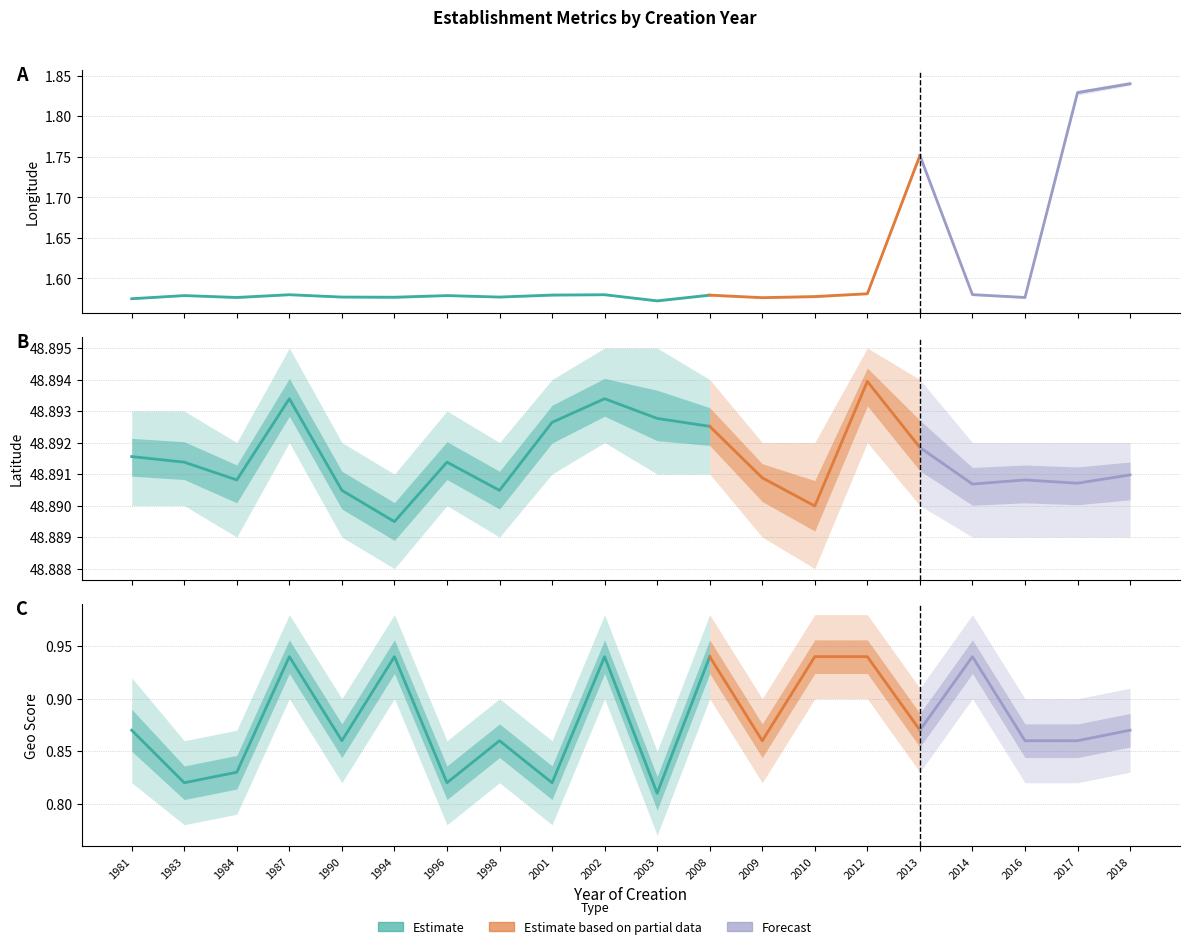

What is the difference between the highest and lowest values at 1990?

48.0